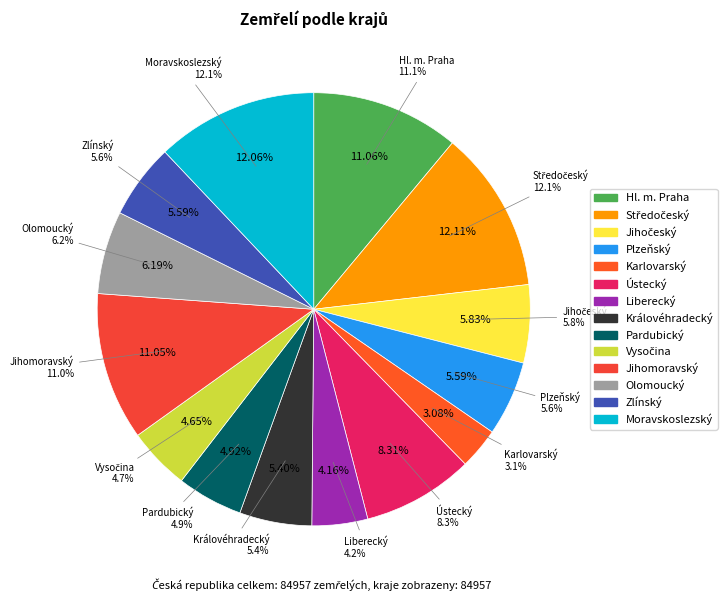

To the nearest percent, what is the difference between the Královéhradecký and Hl. m. Praha slice percentages?

6%